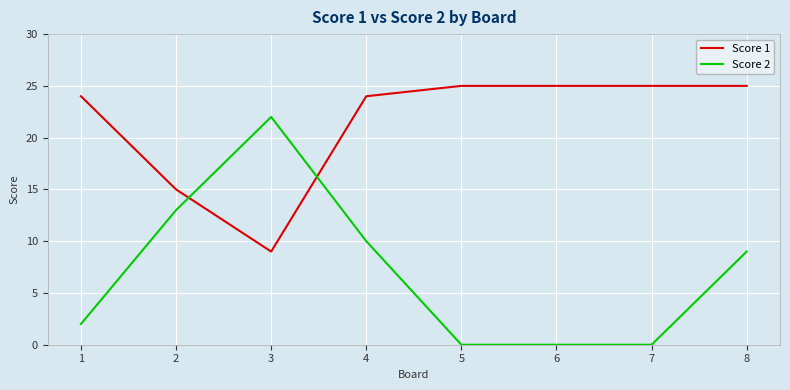

Rank the series at 5 from highest to lowest value.

Score 1, Score 2